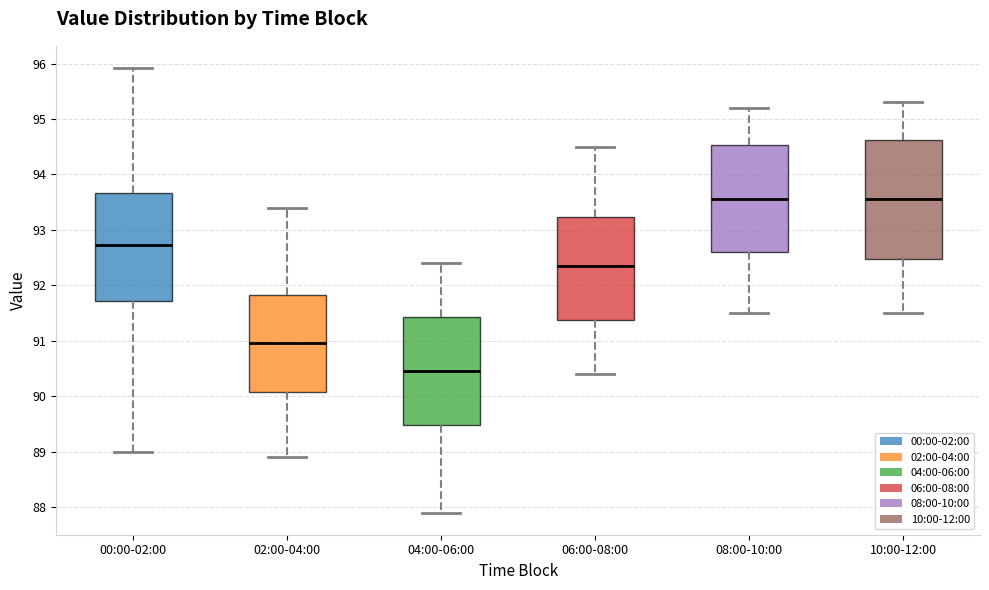

Reading left to right, read every box against the y-axis: the position of its median line, the range the box covers, and the ends of its whiskers. The values are not printed on the chart, so give them approximately, as read against the axis.

00:00-02:00: median 92.7, box 91.7 to 93.7, whiskers 89.0 to 95.9
02:00-04:00: median 91.0, box 90.1 to 91.8, whiskers 88.9 to 93.4
04:00-06:00: median 90.5, box 89.5 to 91.4, whiskers 87.9 to 92.4
06:00-08:00: median 92.4, box 91.4 to 93.2, whiskers 90.4 to 94.5
08:00-10:00: median 93.6, box 92.6 to 94.5, whiskers 91.5 to 95.2
10:00-12:00: median 93.6, box 92.5 to 94.6, whiskers 91.5 to 95.3